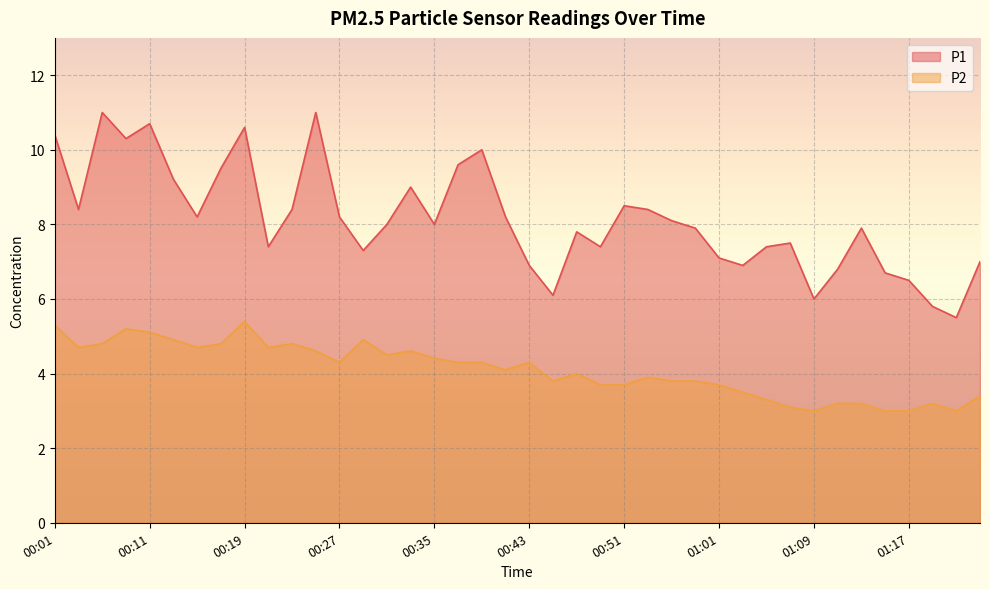

What is the difference between the second highest and minimum values in the P1 series?

5.5